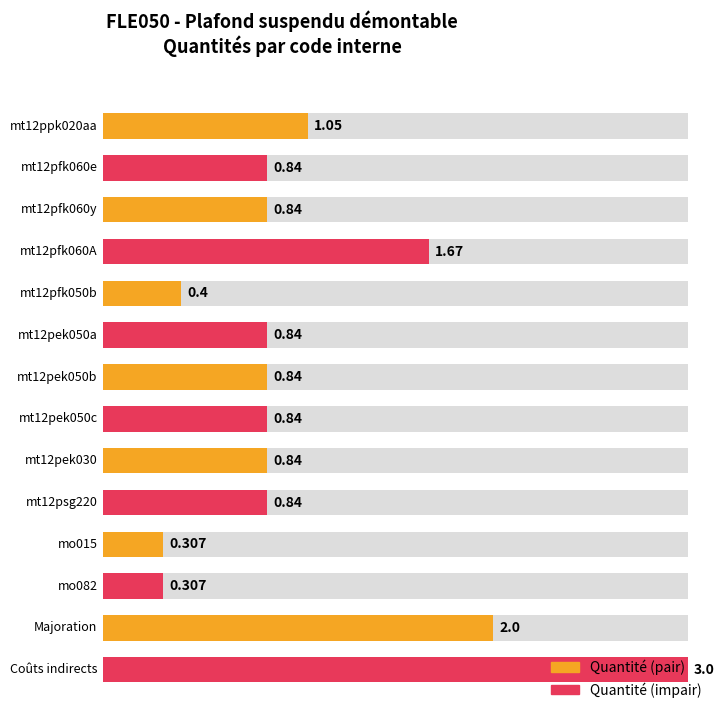

Reading left to right, extract all data points from this chart.

1.1	0.8	0.8	1.7	0.4	0.8	0.8	0.8	0.8	0.8	0.3	0.3	2.0	3.0